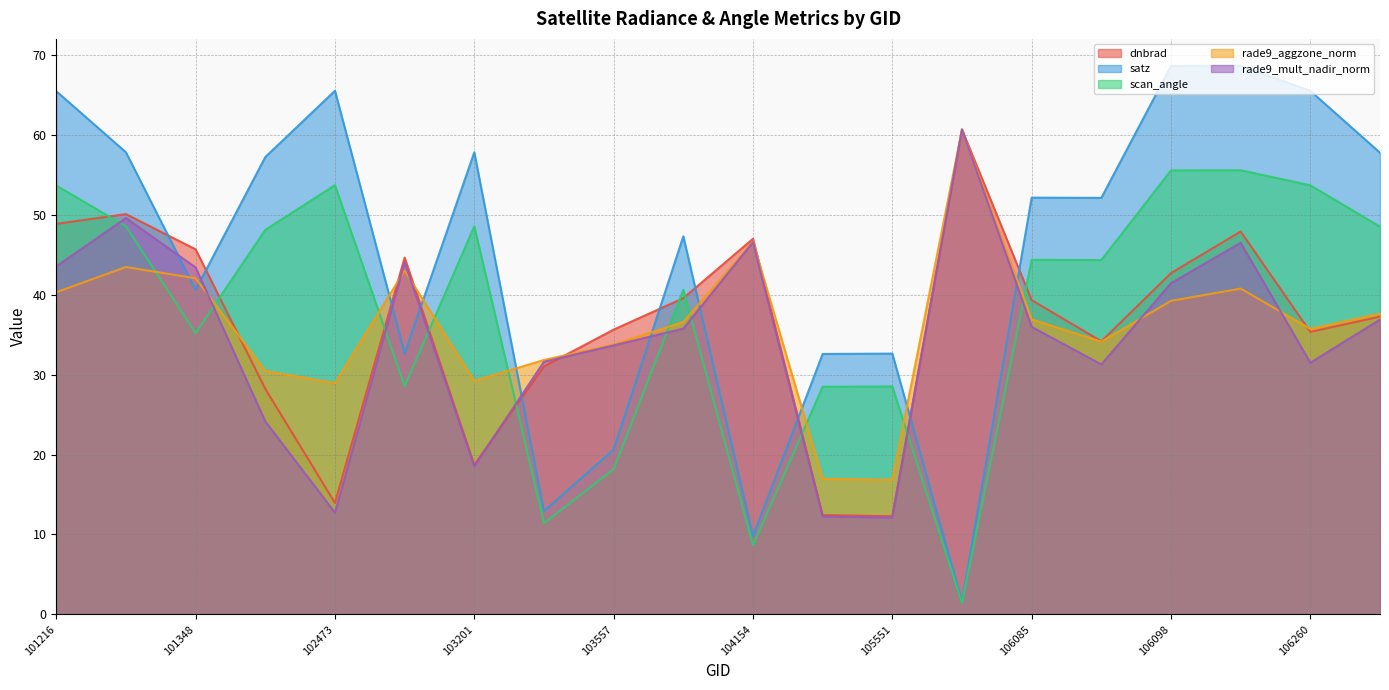

Where is the first local minimum for rade9_mult_nadir_norm?

102473